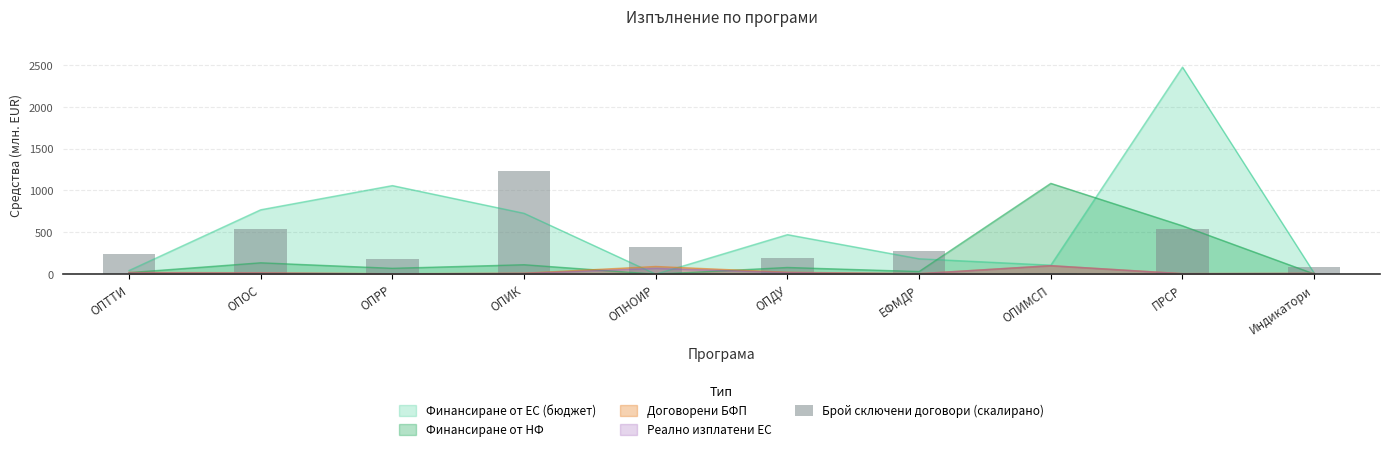

Is it true that Финансиране от ЕС (бюджет) equals 769.4 at ОПОС?

True